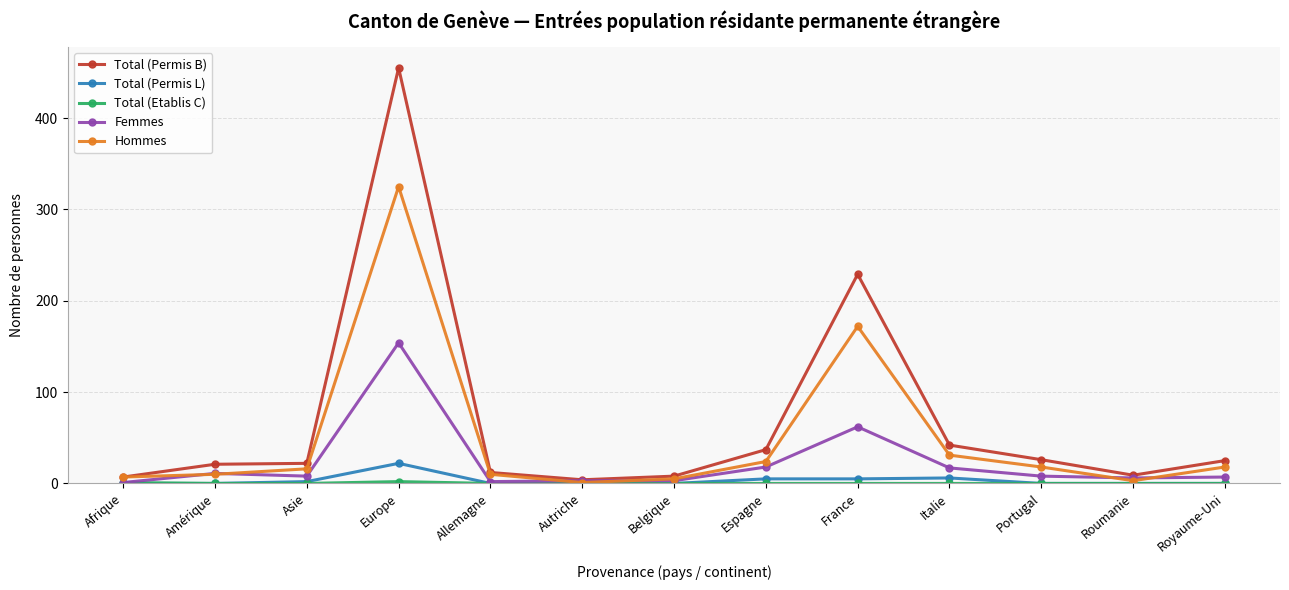

What is the spread (max minus min) of values at Portugal?

26